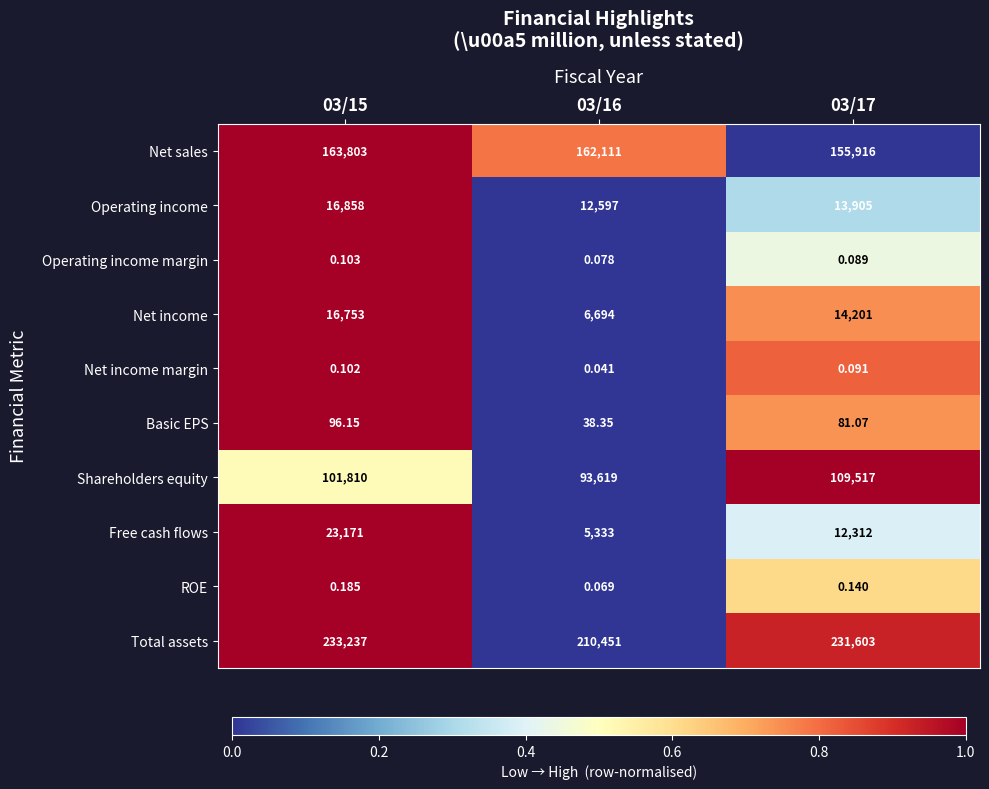

Which label corresponds to the largest value in the chart?

03/15